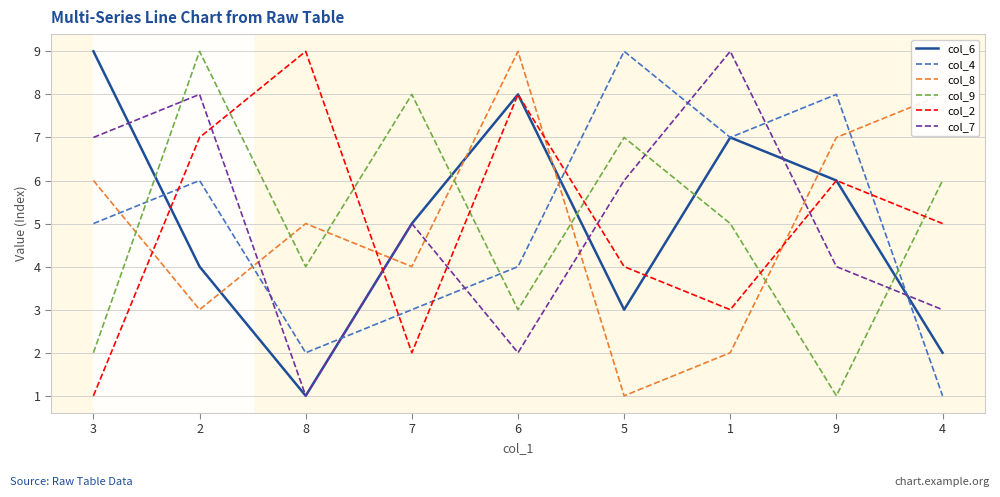

What is the spread (max minus min) of values at 3?

8